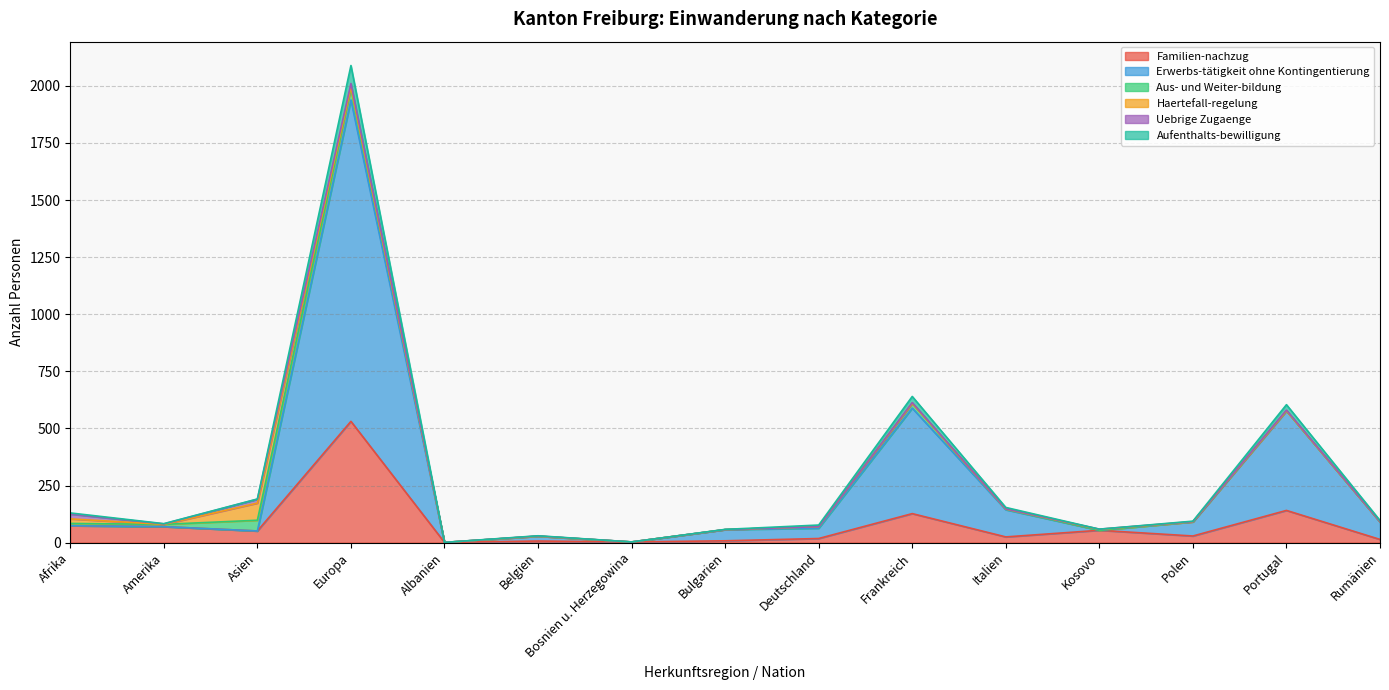

At which category is the sum across all series the highest?

Europa